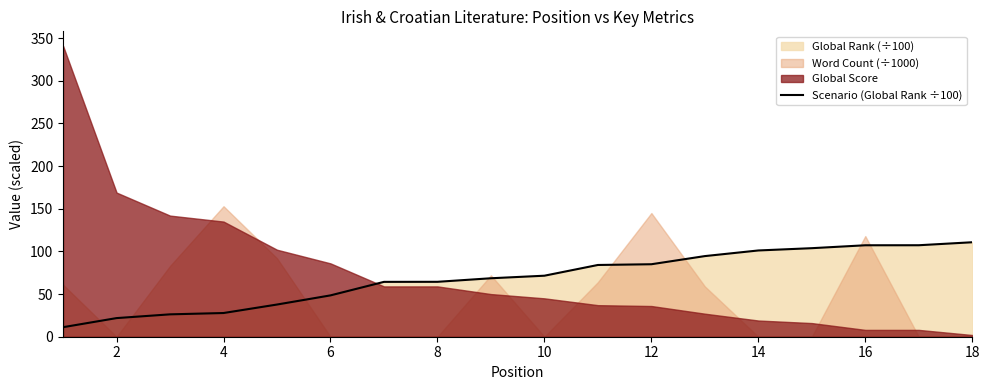

The value of Scenario (Global Rank ÷100) at 8 is 21.5. True or false?

False